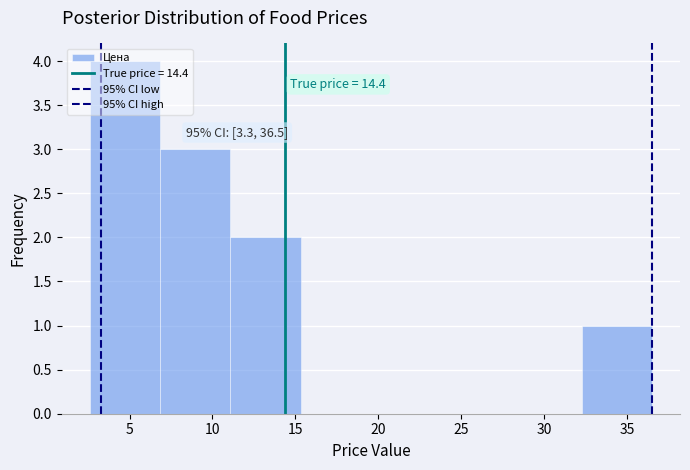

Which range on the x-axis has the tallest bar?

2.5 to 7.0